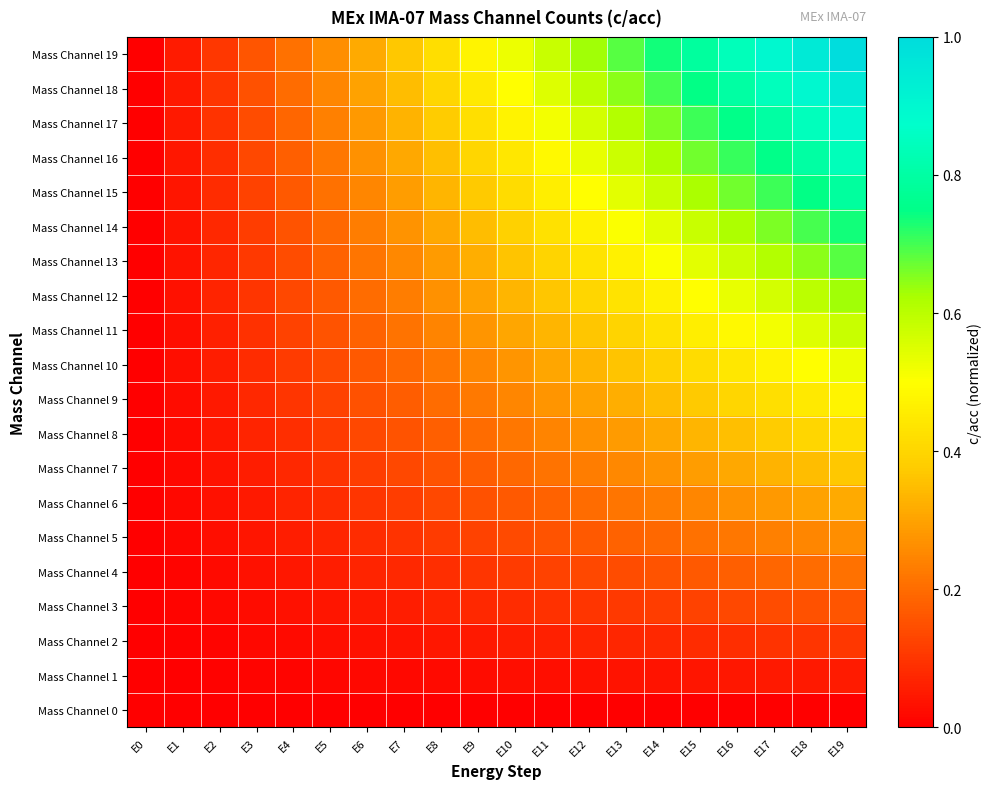

Reading left to right, list all the values displayed in this chart.

Mass Channel 0: E0=0.0	E1=0.0	E2=0.0	E3=0.0	E4=0.0	E5=0.0	E6=0.0	E7=0.0	E8=0.0	E9=0.0	E10=0.0	E11=0.0	E12=0.0	E13=0.0	E14=0.0	E15=0.0	E16=0.0	E17=0.0	E18=0.0	E19=0.0
Mass Channel 1: E0=0.0	E1=0.0	E2=0.0	E3=0.0	E4=0.0	E5=0.0	E6=0.0	E7=0.0	E8=0.0	E9=0.0	E10=0.0	E11=0.0	E12=0.0	E13=0.0	E14=0.0	E15=0.0	E16=0.0	E17=0.0	E18=0.0	E19=0.1
Mass Channel 2: E0=0.0	E1=0.0	E2=0.0	E3=0.0	E4=0.0	E5=0.0	E6=0.0	E7=0.0	E8=0.0	E9=0.0	E10=0.1	E11=0.1	E12=0.1	E13=0.1	E14=0.1	E15=0.1	E16=0.1	E17=0.1	E18=0.1	E19=0.1
Mass Channel 3: E0=0.0	E1=0.0	E2=0.0	E3=0.0	E4=0.0	E5=0.0	E6=0.0	E7=0.1	E8=0.1	E9=0.1	E10=0.1	E11=0.1	E12=0.1	E13=0.1	E14=0.1	E15=0.1	E16=0.1	E17=0.1	E18=0.1	E19=0.2
Mass Channel 4: E0=0.0	E1=0.0	E2=0.0	E3=0.0	E4=0.0	E5=0.1	E6=0.1	E7=0.1	E8=0.1	E9=0.1	E10=0.1	E11=0.1	E12=0.1	E13=0.1	E14=0.2	E15=0.2	E16=0.2	E17=0.2	E18=0.2	E19=0.2
Mass Channel 5: E0=0.0	E1=0.0	E2=0.0	E3=0.0	E4=0.1	E5=0.1	E6=0.1	E7=0.1	E8=0.1	E9=0.1	E10=0.1	E11=0.2	E12=0.2	E13=0.2	E14=0.2	E15=0.2	E16=0.2	E17=0.2	E18=0.2	E19=0.3
Mass Channel 6: E0=0.0	E1=0.0	E2=0.0	E3=0.0	E4=0.1	E5=0.1	E6=0.1	E7=0.1	E8=0.1	E9=0.1	E10=0.2	E11=0.2	E12=0.2	E13=0.2	E14=0.2	E15=0.2	E16=0.3	E17=0.3	E18=0.3	E19=0.3
Mass Channel 7: E0=0.0	E1=0.0	E2=0.0	E3=0.1	E4=0.1	E5=0.1	E6=0.1	E7=0.1	E8=0.2	E9=0.2	E10=0.2	E11=0.2	E12=0.2	E13=0.3	E14=0.3	E15=0.3	E16=0.3	E17=0.3	E18=0.3	E19=0.4
Mass Channel 8: E0=0.0	E1=0.0	E2=0.0	E3=0.1	E4=0.1	E5=0.1	E6=0.1	E7=0.2	E8=0.2	E9=0.2	E10=0.2	E11=0.2	E12=0.3	E13=0.3	E14=0.3	E15=0.3	E16=0.4	E17=0.4	E18=0.4	E19=0.4
Mass Channel 9: E0=0.0	E1=0.0	E2=0.0	E3=0.1	E4=0.1	E5=0.1	E6=0.1	E7=0.2	E8=0.2	E9=0.2	E10=0.2	E11=0.3	E12=0.3	E13=0.3	E14=0.3	E15=0.4	E16=0.4	E17=0.4	E18=0.4	E19=0.5
Mass Channel 10: E0=0.0	E1=0.0	E2=0.1	E3=0.1	E4=0.1	E5=0.1	E6=0.2	E7=0.2	E8=0.2	E9=0.2	E10=0.3	E11=0.3	E12=0.3	E13=0.4	E14=0.4	E15=0.4	E16=0.4	E17=0.5	E18=0.5	E19=0.5
Mass Channel 11: E0=0.0	E1=0.0	E2=0.1	E3=0.1	E4=0.1	E5=0.2	E6=0.2	E7=0.2	E8=0.2	E9=0.3	E10=0.3	E11=0.3	E12=0.4	E13=0.4	E14=0.4	E15=0.5	E16=0.5	E17=0.5	E18=0.5	E19=0.6
Mass Channel 12: E0=0.0	E1=0.0	E2=0.1	E3=0.1	E4=0.1	E5=0.2	E6=0.2	E7=0.2	E8=0.3	E9=0.3	E10=0.3	E11=0.4	E12=0.4	E13=0.4	E14=0.5	E15=0.5	E16=0.5	E17=0.6	E18=0.6	E19=0.6
Mass Channel 13: E0=0.0	E1=0.0	E2=0.1	E3=0.1	E4=0.1	E5=0.2	E6=0.2	E7=0.3	E8=0.3	E9=0.3	E10=0.4	E11=0.4	E12=0.4	E13=0.5	E14=0.5	E15=0.5	E16=0.6	E17=0.6	E18=0.6	E19=0.7
Mass Channel 14: E0=0.0	E1=0.0	E2=0.1	E3=0.1	E4=0.2	E5=0.2	E6=0.2	E7=0.3	E8=0.3	E9=0.3	E10=0.4	E11=0.4	E12=0.5	E13=0.5	E14=0.5	E15=0.6	E16=0.6	E17=0.7	E18=0.7	E19=0.7
Mass Channel 15: E0=0.0	E1=0.0	E2=0.1	E3=0.1	E4=0.2	E5=0.2	E6=0.2	E7=0.3	E8=0.3	E9=0.4	E10=0.4	E11=0.5	E12=0.5	E13=0.5	E14=0.6	E15=0.6	E16=0.7	E17=0.7	E18=0.7	E19=0.8
Mass Channel 16: E0=0.0	E1=0.0	E2=0.1	E3=0.1	E4=0.2	E5=0.2	E6=0.3	E7=0.3	E8=0.4	E9=0.4	E10=0.4	E11=0.5	E12=0.5	E13=0.6	E14=0.6	E15=0.7	E16=0.7	E17=0.8	E18=0.8	E19=0.8
Mass Channel 17: E0=0.0	E1=0.0	E2=0.1	E3=0.1	E4=0.2	E5=0.2	E6=0.3	E7=0.3	E8=0.4	E9=0.4	E10=0.5	E11=0.5	E12=0.6	E13=0.6	E14=0.7	E15=0.7	E16=0.8	E17=0.8	E18=0.8	E19=0.9
Mass Channel 18: E0=0.0	E1=0.0	E2=0.1	E3=0.1	E4=0.2	E5=0.2	E6=0.3	E7=0.3	E8=0.4	E9=0.4	E10=0.5	E11=0.5	E12=0.6	E13=0.6	E14=0.7	E15=0.7	E16=0.8	E17=0.8	E18=0.9	E19=0.9
Mass Channel 19: E0=0.0	E1=0.1	E2=0.1	E3=0.2	E4=0.2	E5=0.3	E6=0.3	E7=0.4	E8=0.4	E9=0.5	E10=0.5	E11=0.6	E12=0.6	E13=0.7	E14=0.7	E15=0.8	E16=0.8	E17=0.9	E18=0.9	E19=1.0